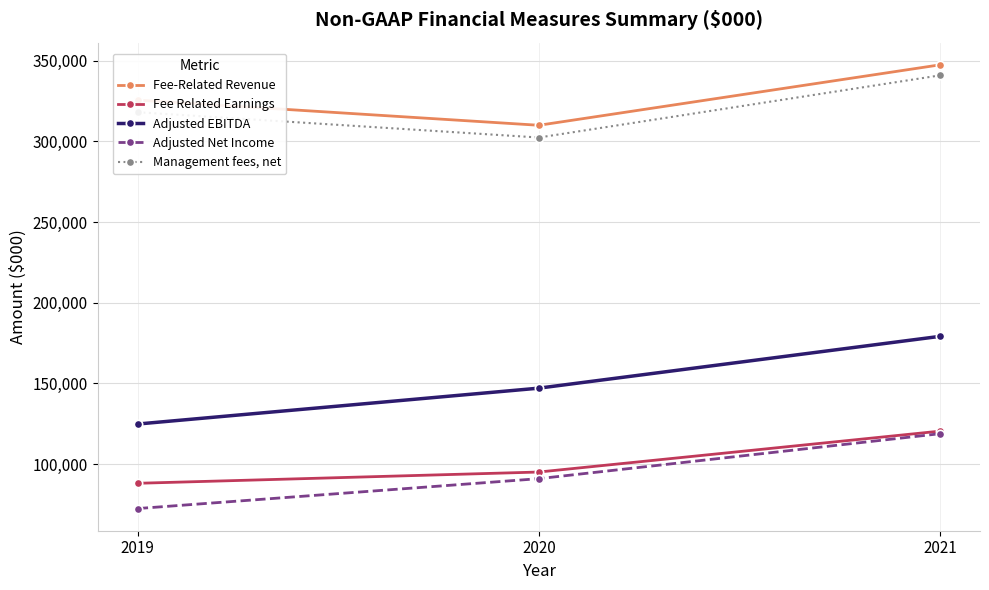

What is the value of the Adjusted EBITDA point at the 1st from the left?

124821